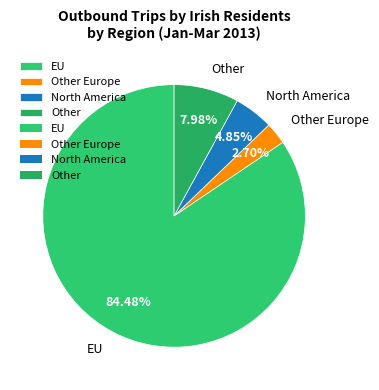

To the nearest percent, what is the average slice percentage?

25%